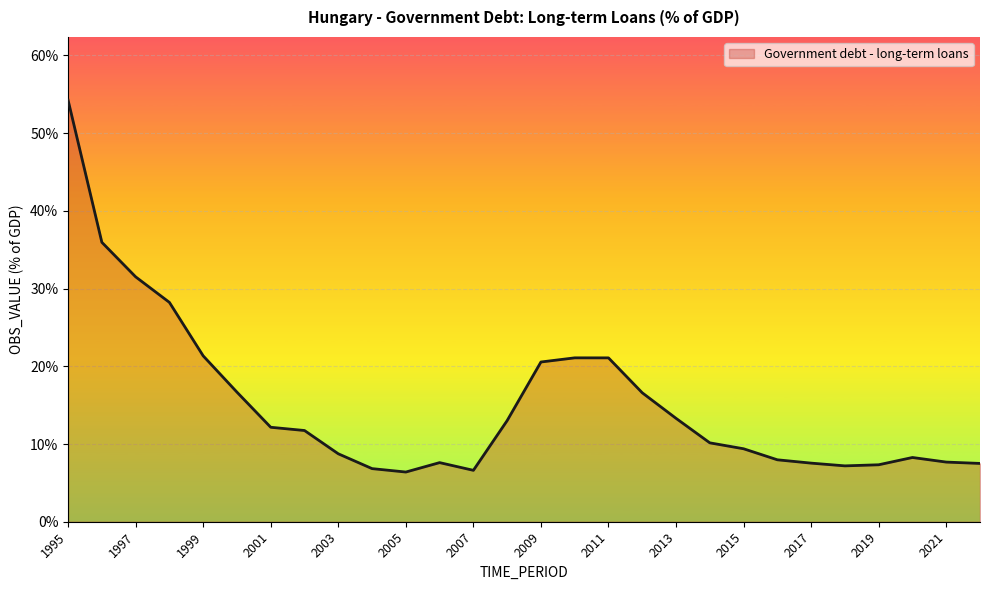

True or false: there are more than 0 points higher than both neighbors.

True